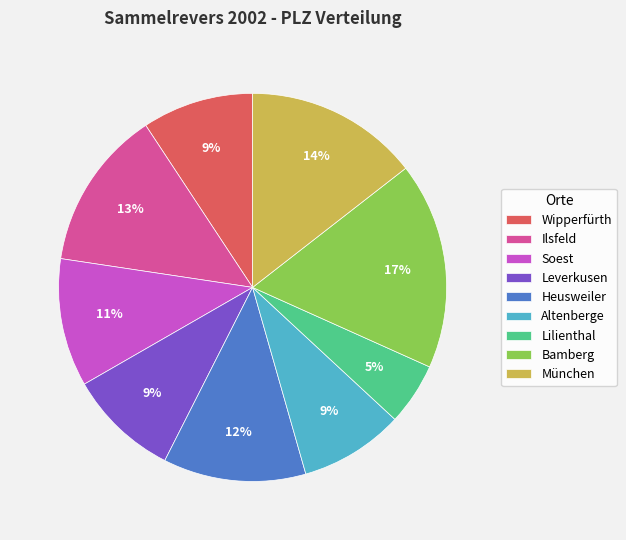

What is the ratio of the value at München to the value at Ilsfeld?

1.1